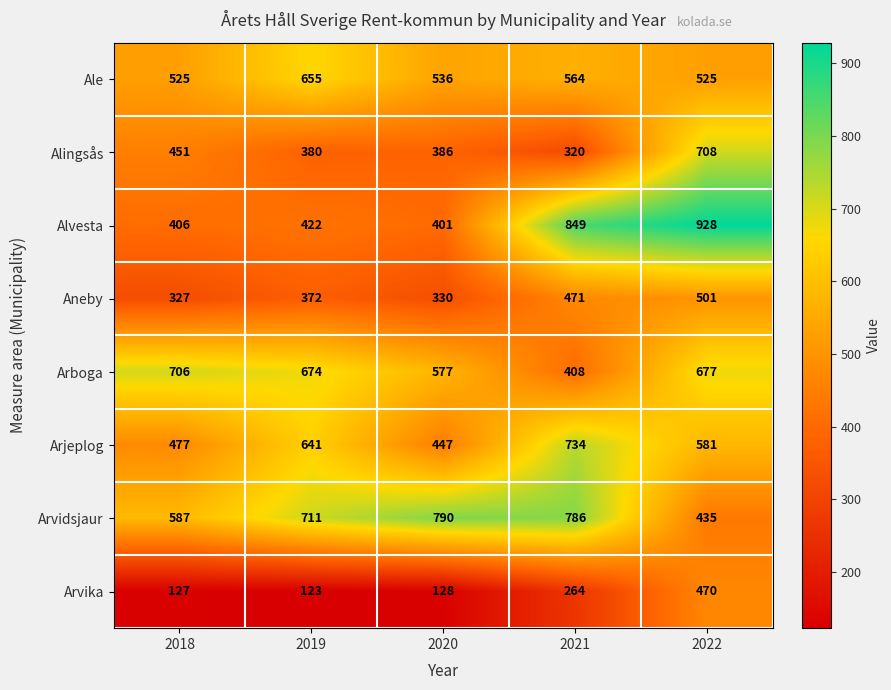

What is the average value of the Aneby series?

400